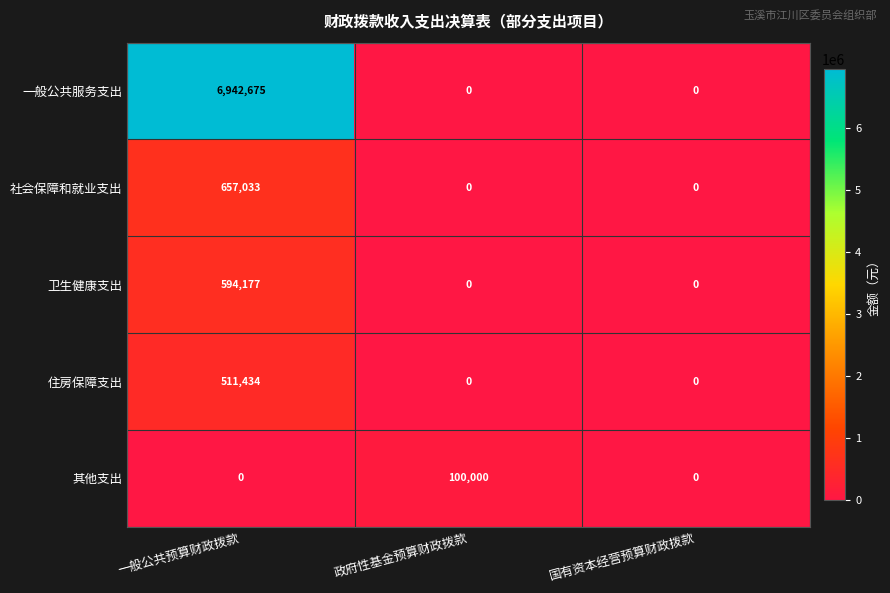

Which label corresponds to the largest value in the chart?

一般公共预算财政拨款